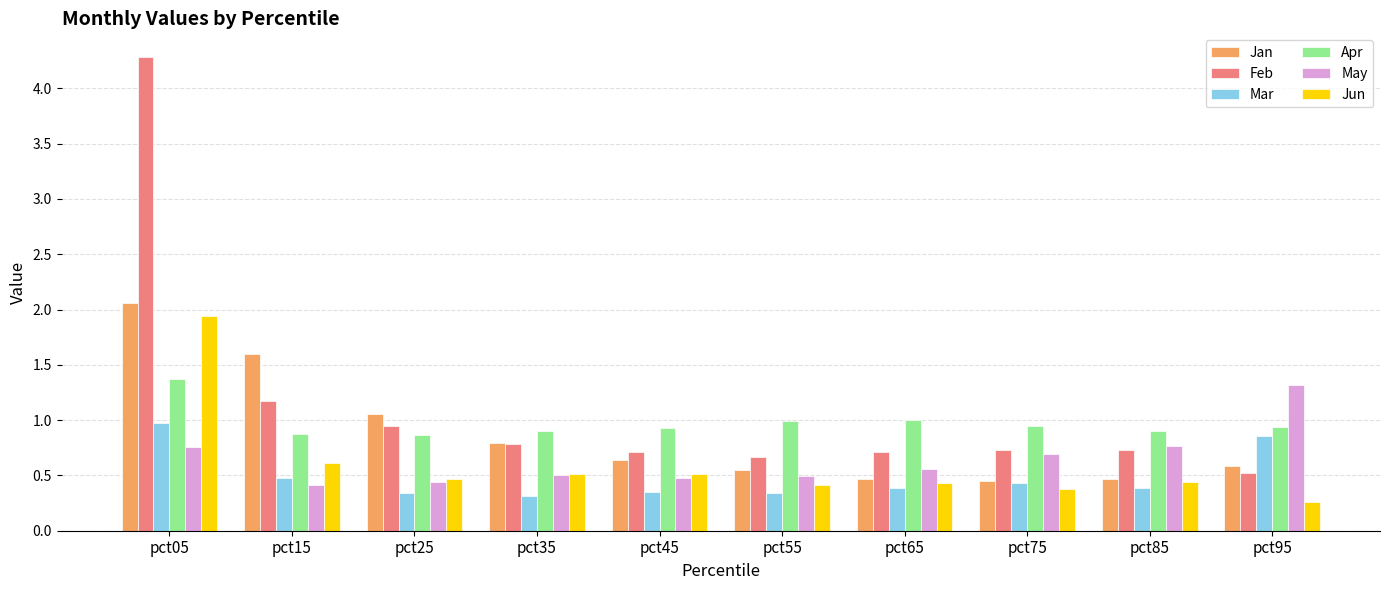

Count the Jun values in the range 0 to 1.

9